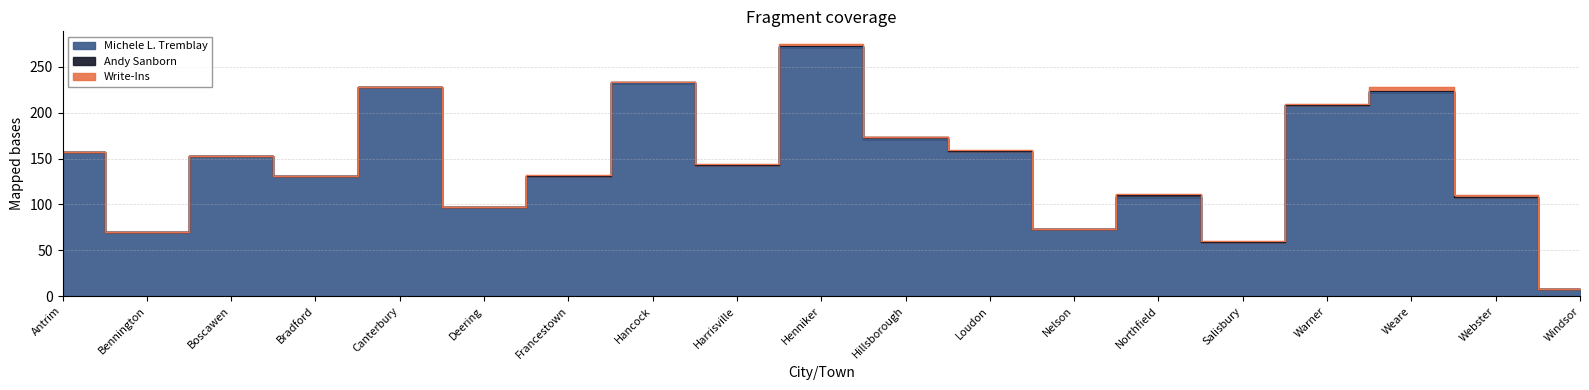

At which category is the sum across all series the highest?

Henniker